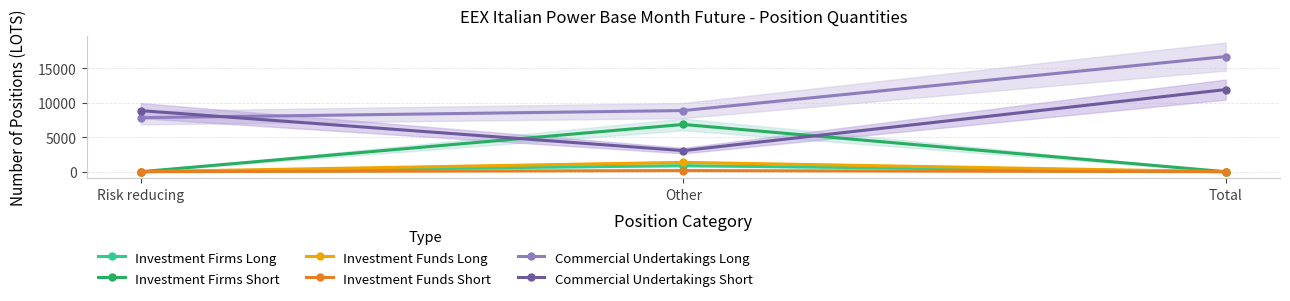

How many lines are shown in the chart?

6